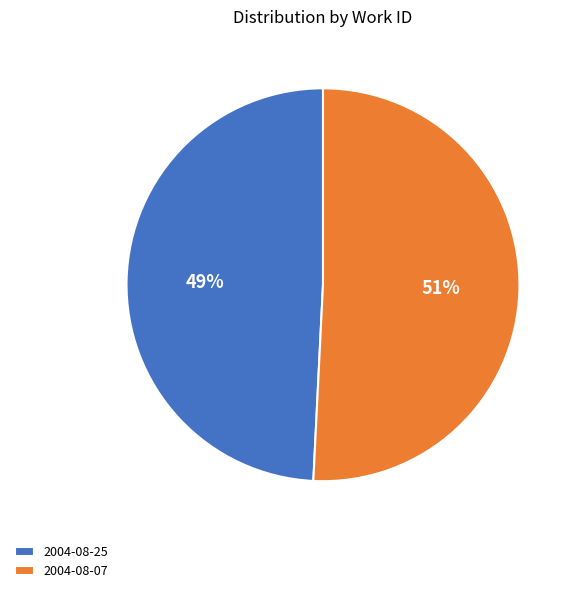

Between 2004-08-25 and 2004-08-07, which is larger?

2004-08-07